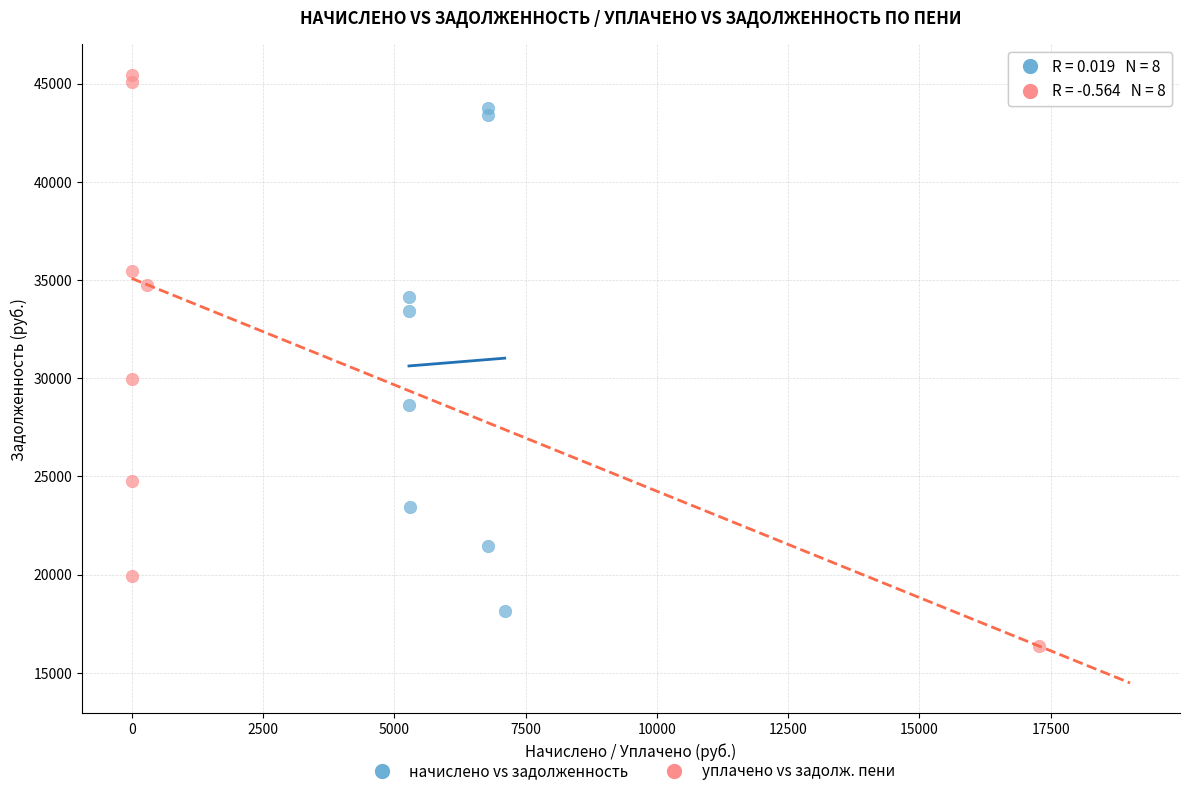

Which series has the widest spread of Y values?

уплачено vs задолж. пени